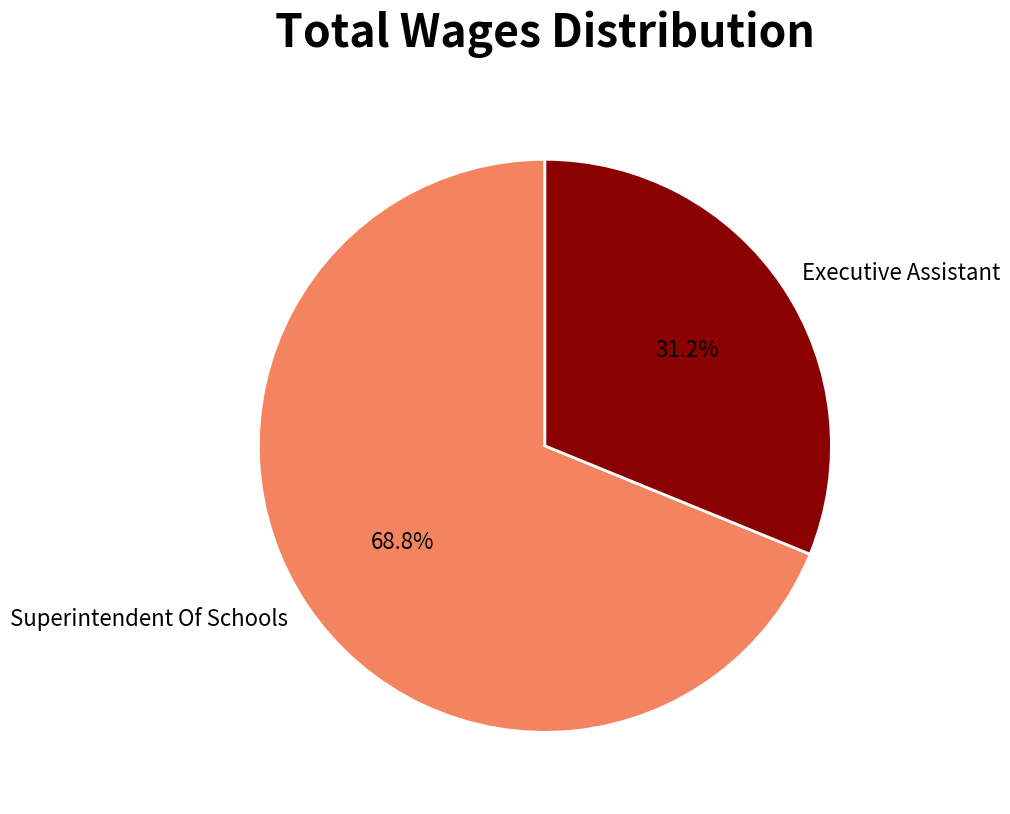

The Superintendent Of Schools slice represents 69% of the pie. True or false?

True